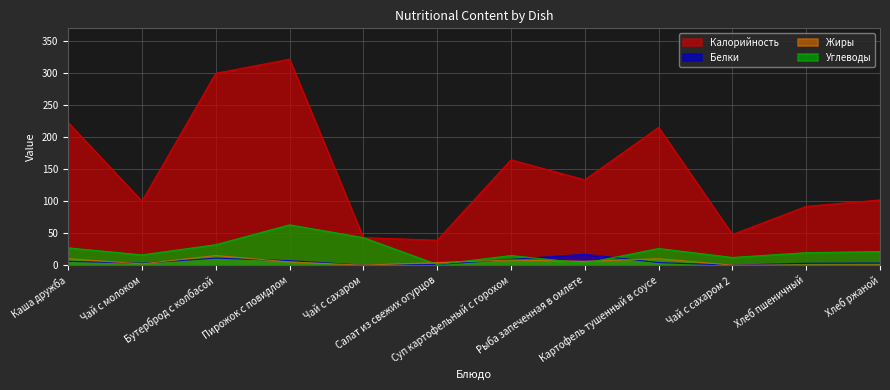

What is the label of the 7th point from the right?

Салат из свежих огурцов